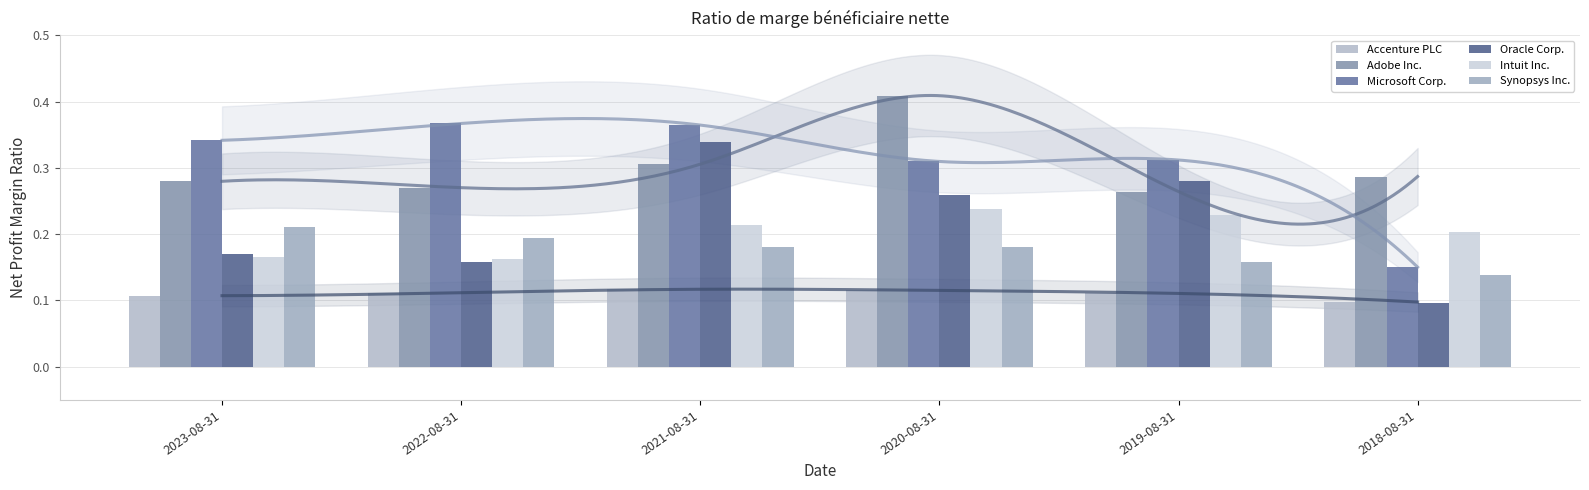

Which series has the largest range (max minus min)?

Oracle Corp.